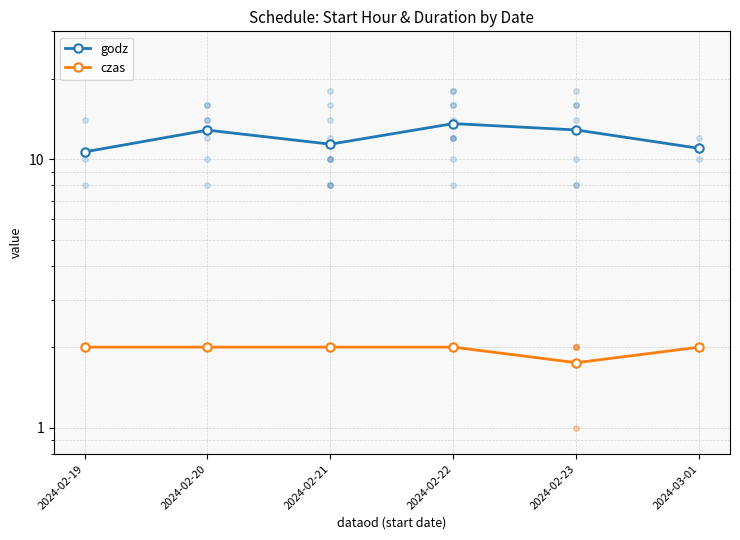

True or false: godz and czas cross at least once.

False